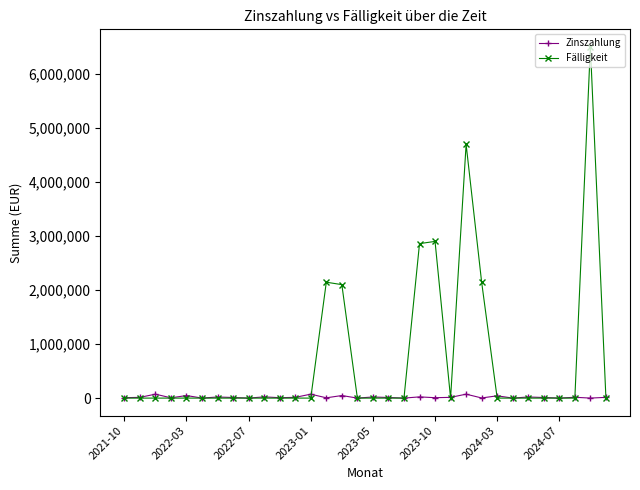

List the series in order of their peak value, highest first.

Fälligkeit, Zinszahlung